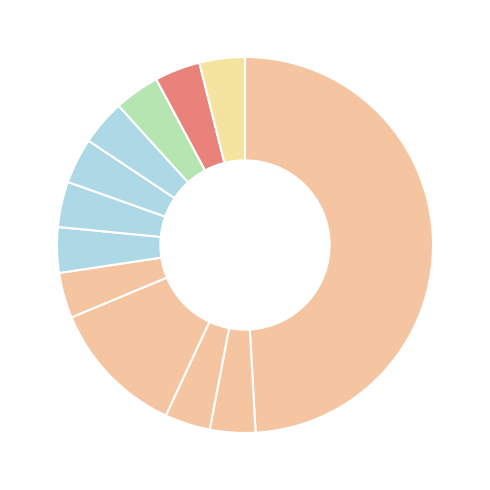

Rank the categories by value from highest to lowest.

All About Animals!, Turkeys Strike Out, Carrots Like Peas, Dinosaurs Live On!, Saturn Could Sail, Frogs Play Cellos, Trains Can Float, Rainbows Never End, Chickens Don't Fly, Hippos Can't Swim, Robots Can't Dance!, Monsters Are Real!